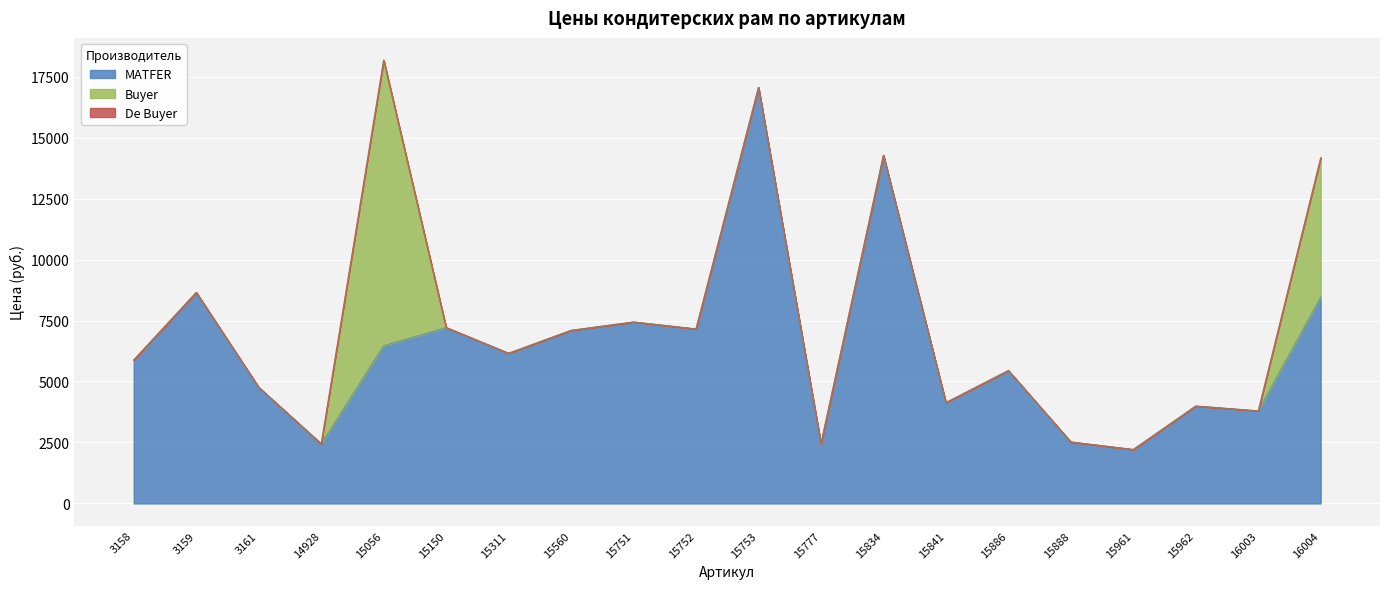

Reading left to right, list all the values displayed in this chart.

MATFER: 5883	8653	4761	2444	6466	7214	6159	7098	7441	7155	17061	2441	14276	4133	5450	2521	2211	3994	3795	8459
Buyer: 0	0	0	0	11716	0	0	0	0	0	0	0	0	0	0	0	0	0	0	5721
De Buyer: 0	0	0	0	0	0	0	0	0	0	0	0	0	0	0	0	0	0	0	0